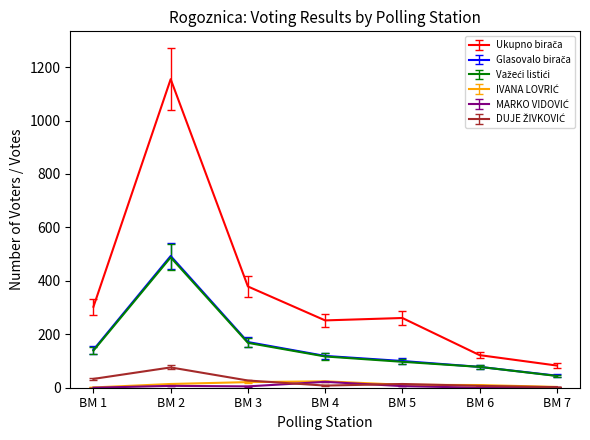

What is the maximum value shown in the chart?

1155